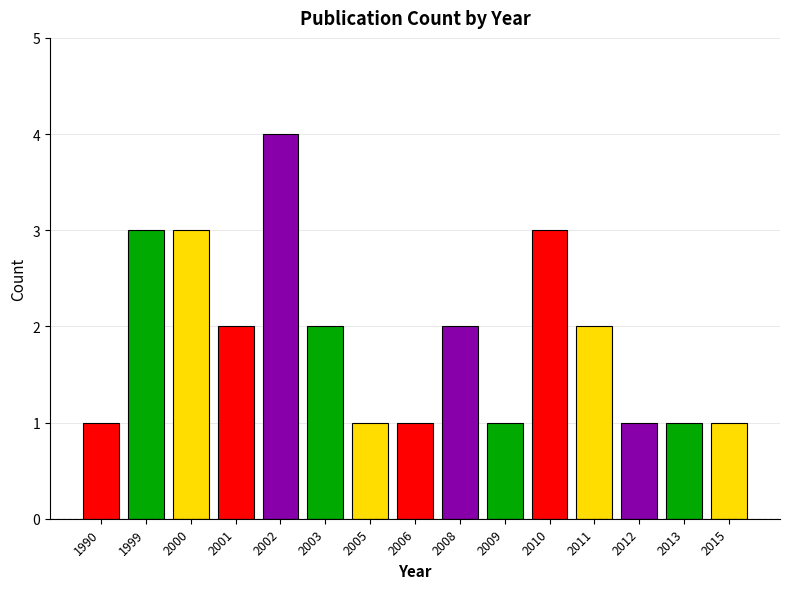

Count the number of data series in this chart.

1